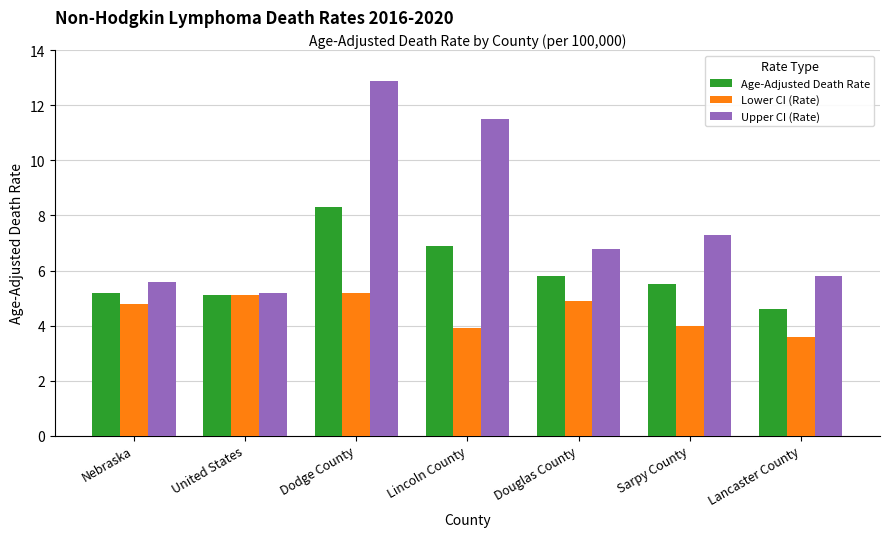

True or false: Upper CI (Rate) has a value of 6.8 at Douglas County.

True